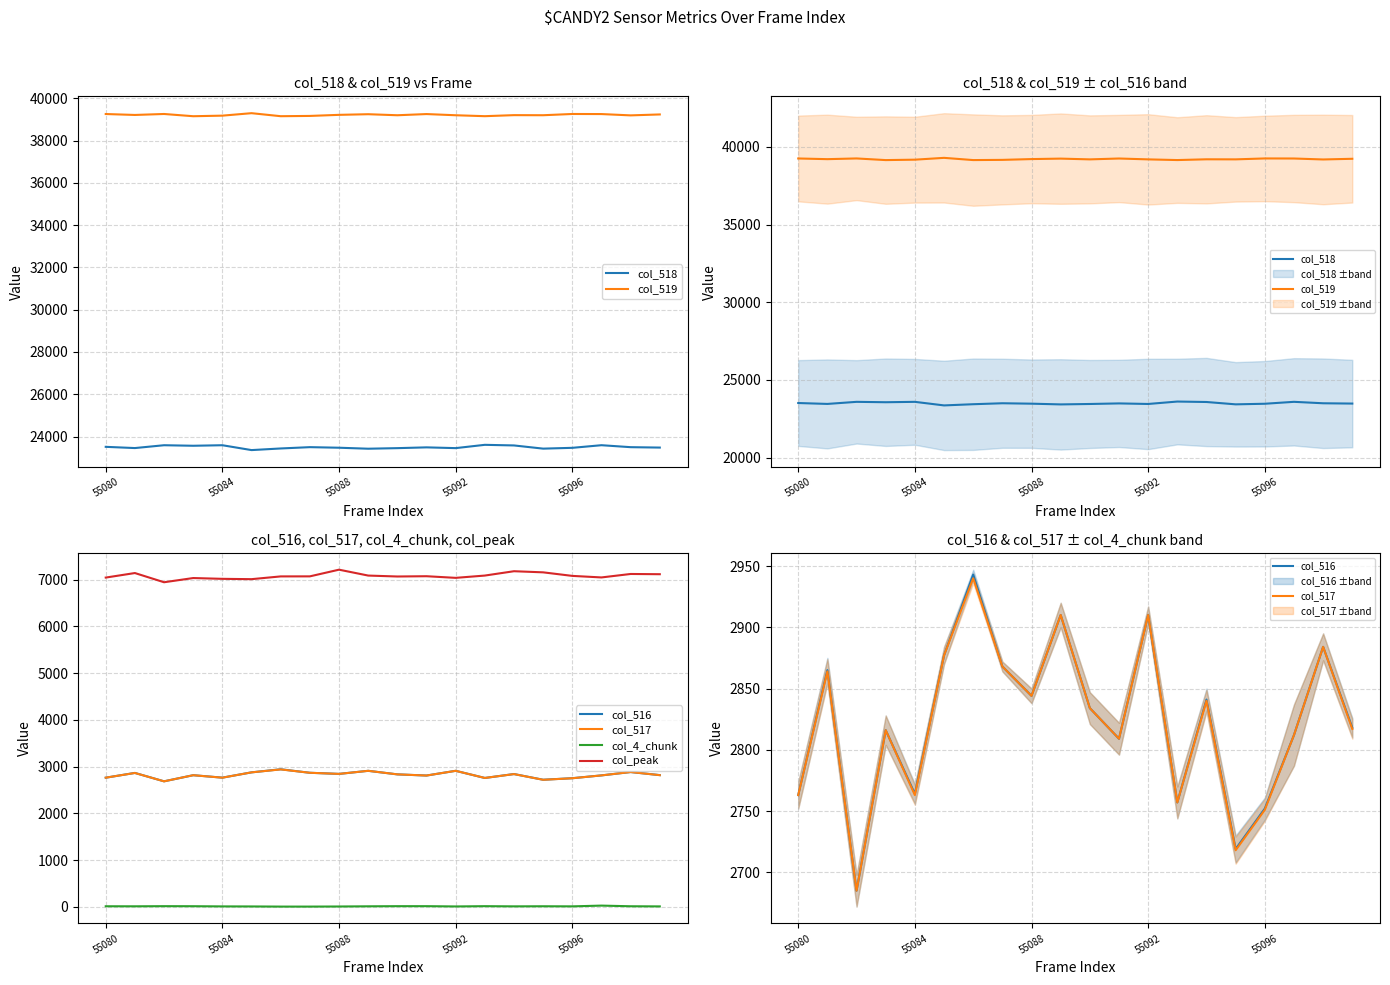

Is it true that col_517 equals 2910 at 9?

True